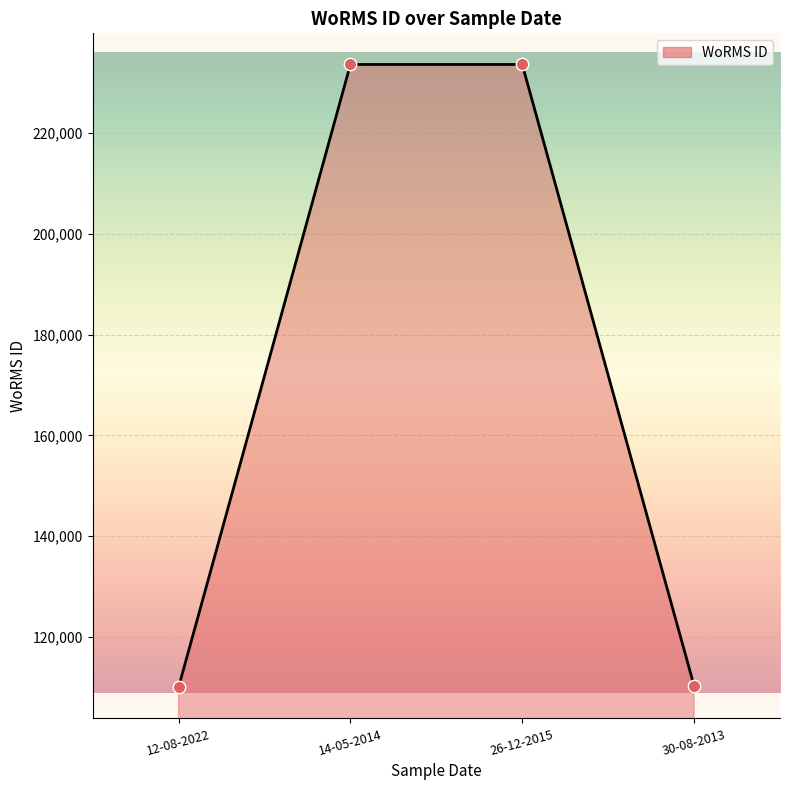

Between 14-05-2014 and 12-08-2022, which is larger?

14-05-2014